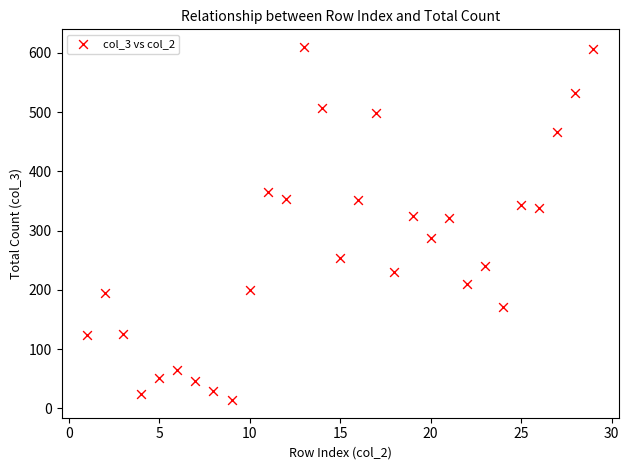

What is the range of X values (max minus min)?

28